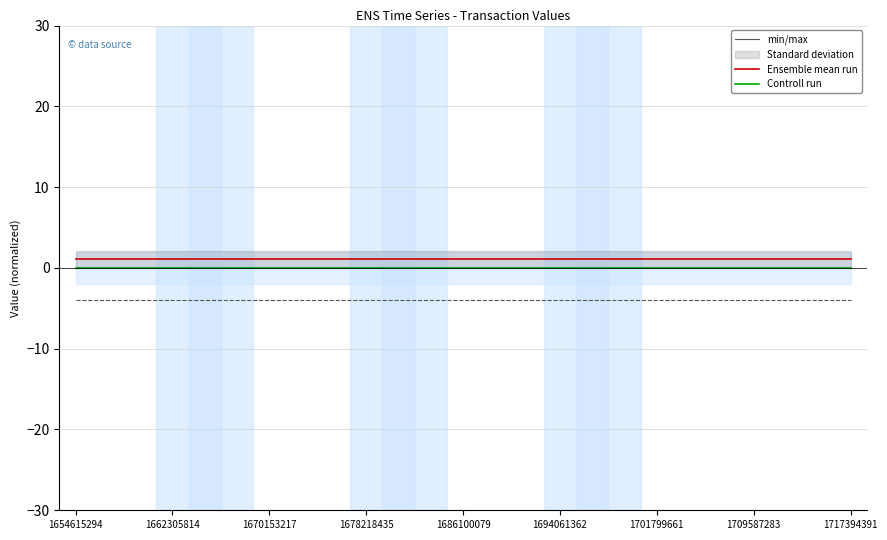

True or false: Ensemble mean run has more than 0 interior local peaks.

False